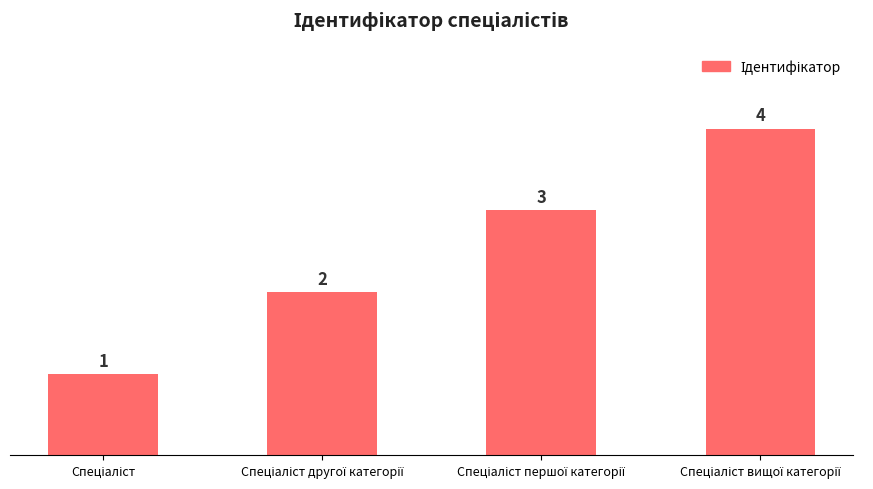

What is the greatest value displayed?

4